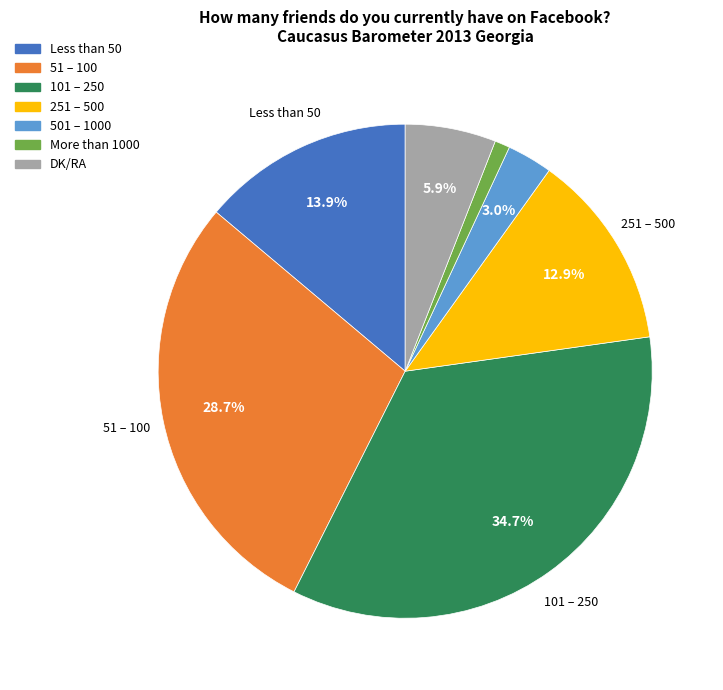

To the nearest percent, what is the difference between the largest and smallest slice percentages?

34%